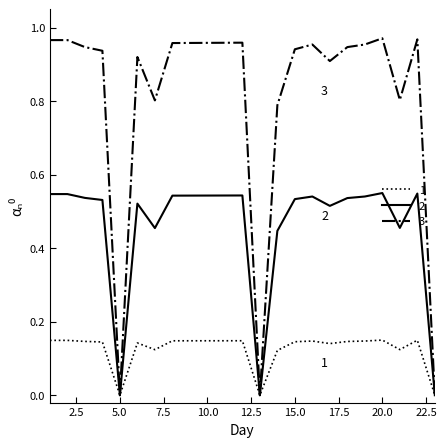

Which series has the widest spread of values?

3